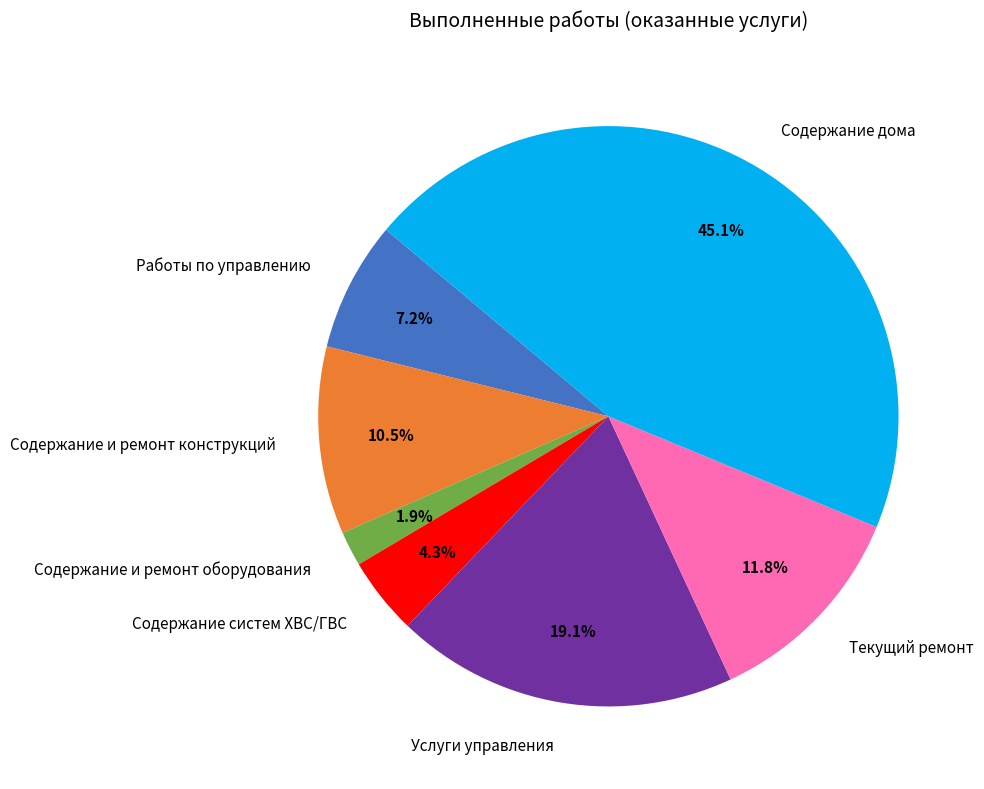

Rank the categories by value from lowest to highest.

Содержание и ремонт оборудования, Содержание систем ХВС/ГВС, Работы по управлению, Содержание и ремонт конструкций, Текущий ремонт, Услуги управления, Содержание дома